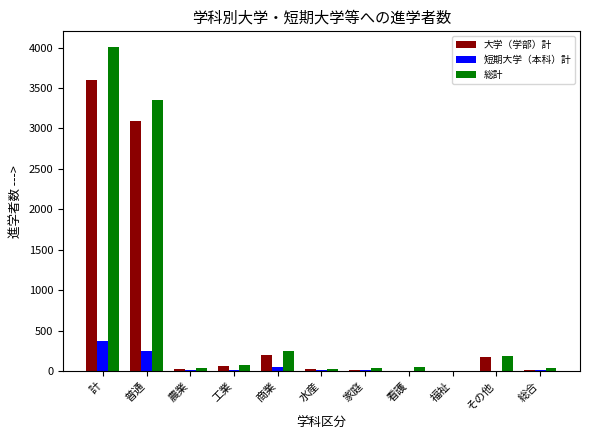

True or false: 総計 has a value of 243 at 商業.

True